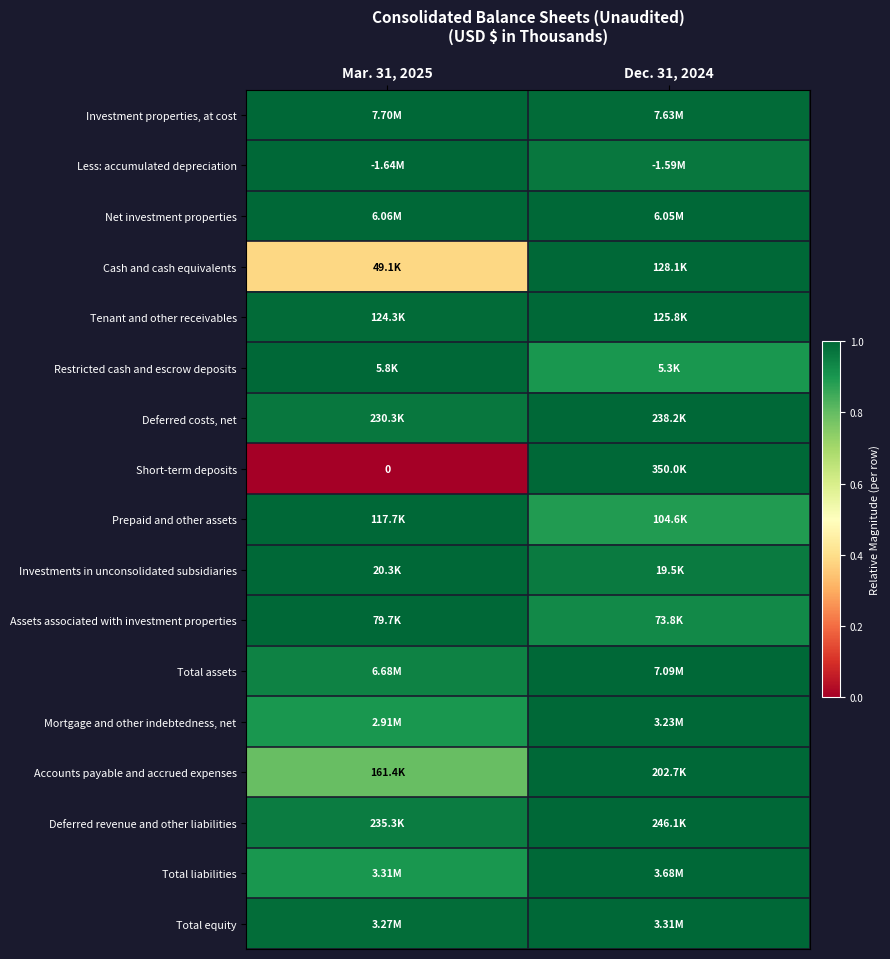

At which category does the chart reach its peak across all series?

Mar. 31, 2025